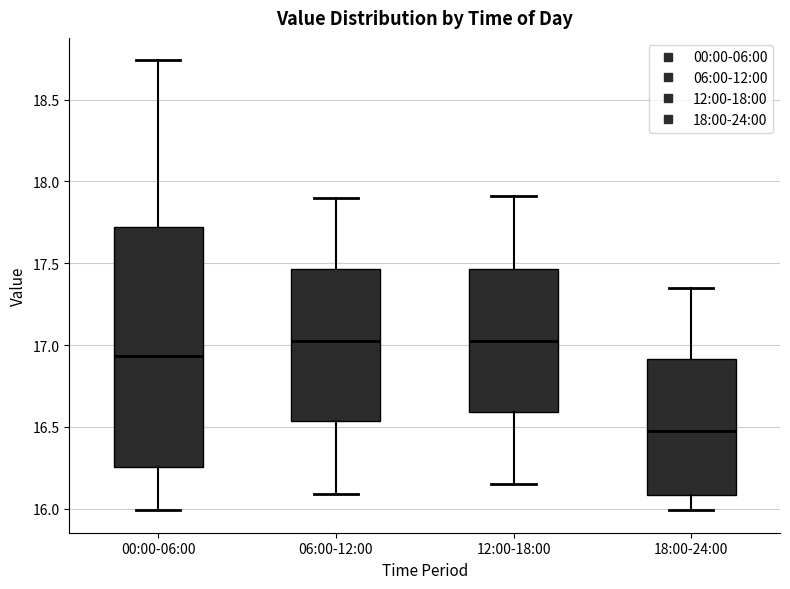

Reading left to right, read every box against the y-axis: the position of its median line, the range the box covers, and the ends of its whiskers. The values are not printed on the chart, so give them approximately, as read against the axis.

00:00-06:00: median 16.95, box 16.25 to 17.70, whiskers 16.00 to 18.75
06:00-12:00: median 17.05, box 16.55 to 17.45, whiskers 16.10 to 17.90
12:00-18:00: median 17.05, box 16.60 to 17.45, whiskers 16.15 to 17.90
18:00-24:00: median 16.50, box 16.10 to 16.90, whiskers 16.00 to 17.35